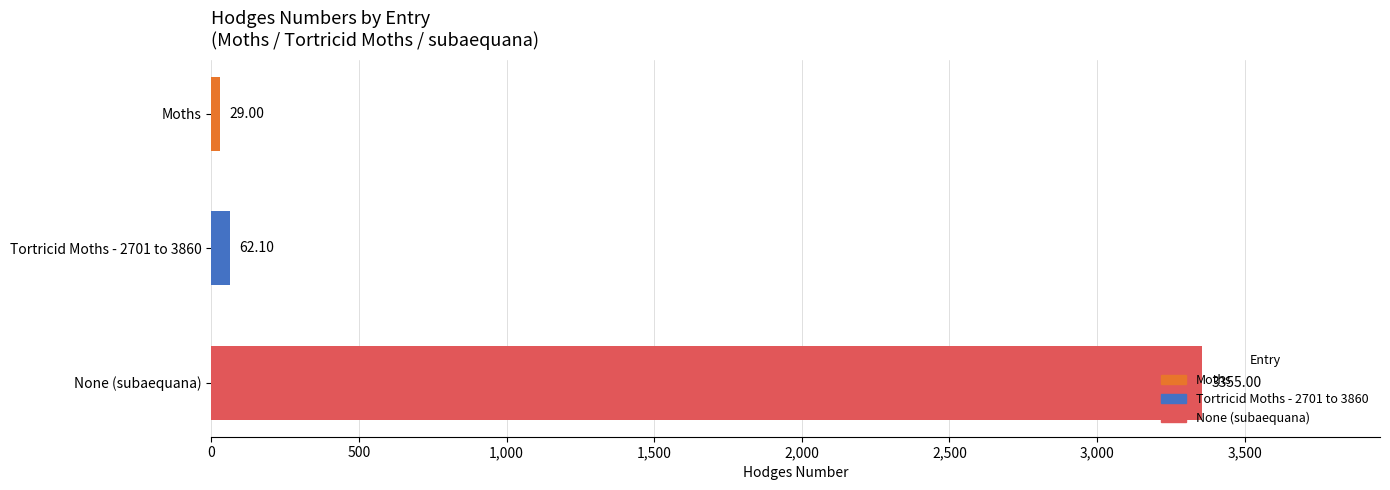

What is the label of the 1st bar from the top?

Moths